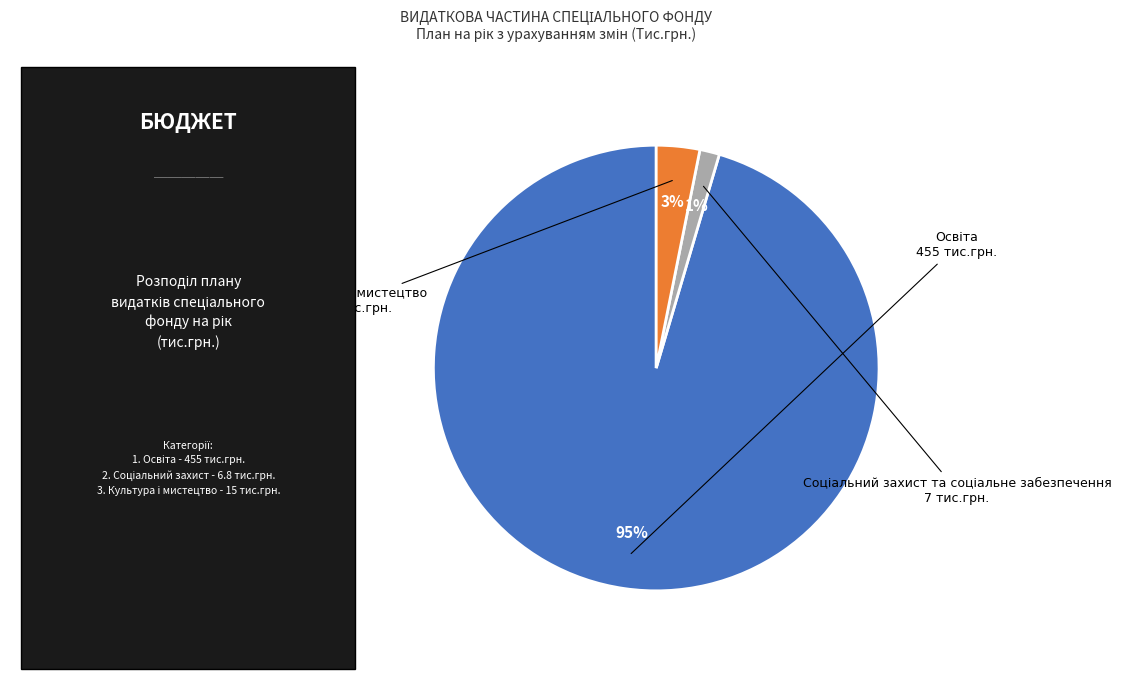

To the nearest percent, what is the average slice percentage?

33%